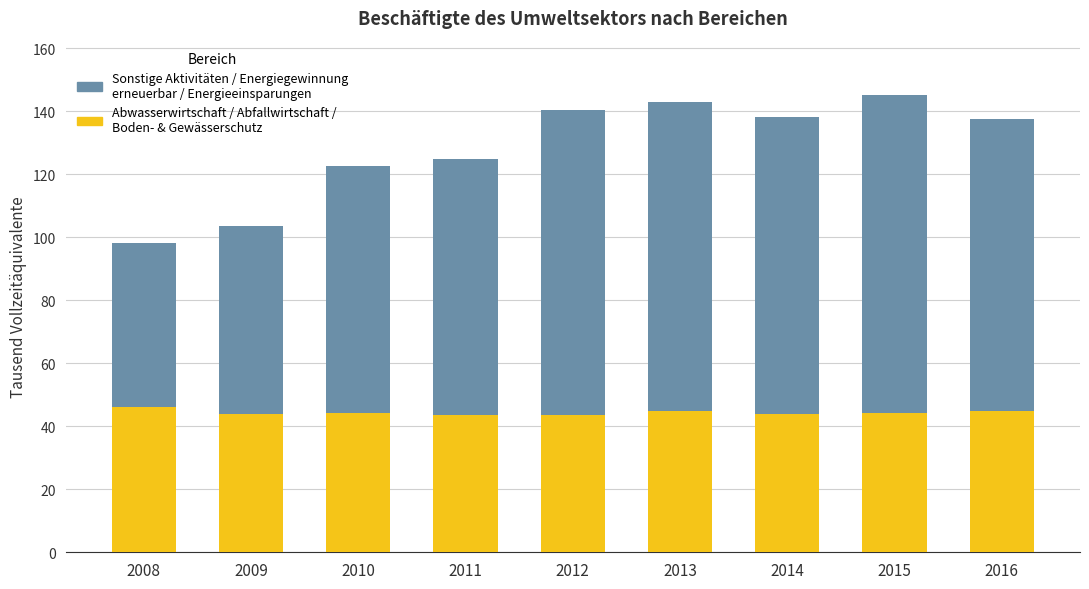

What is the total value across all series at 2014?

138.1